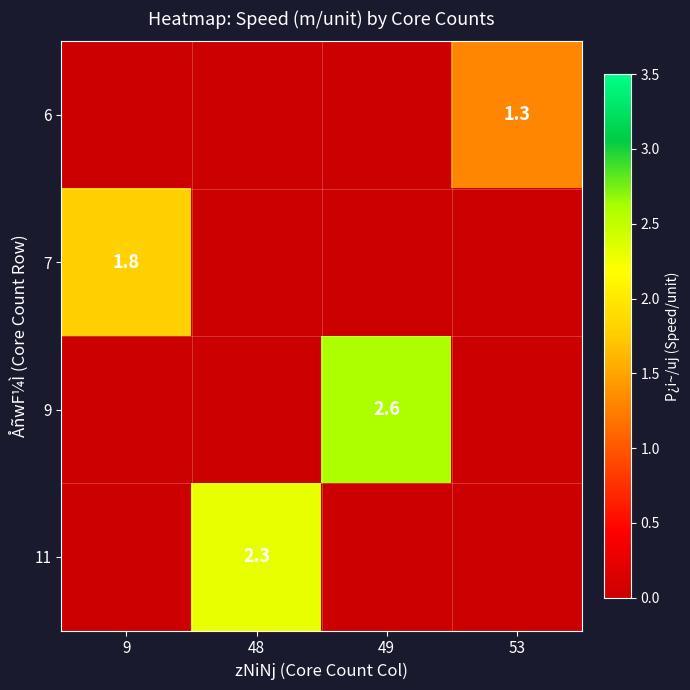

Which series has the largest range (max minus min)?

9